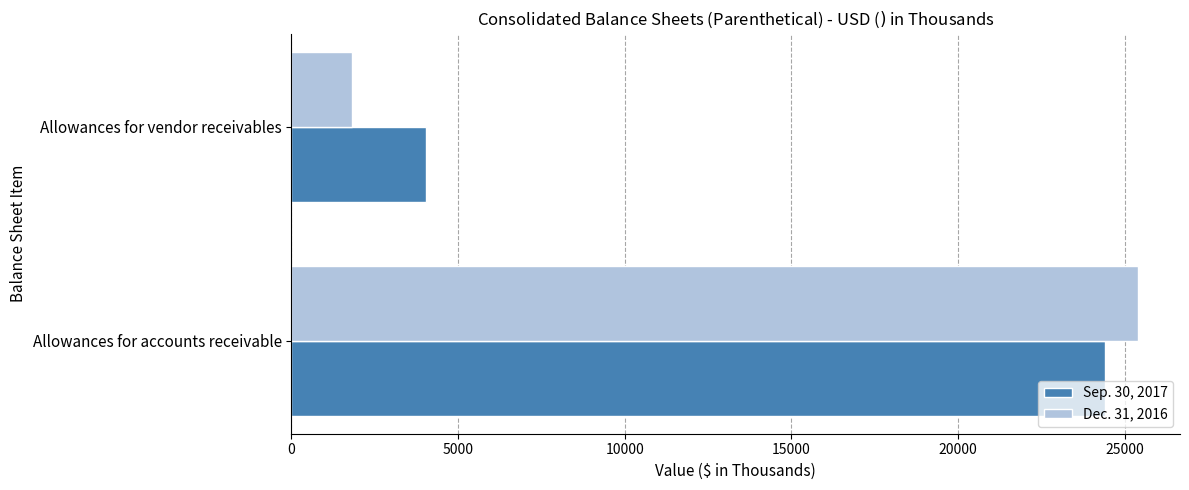

What is the greatest value displayed?

25388